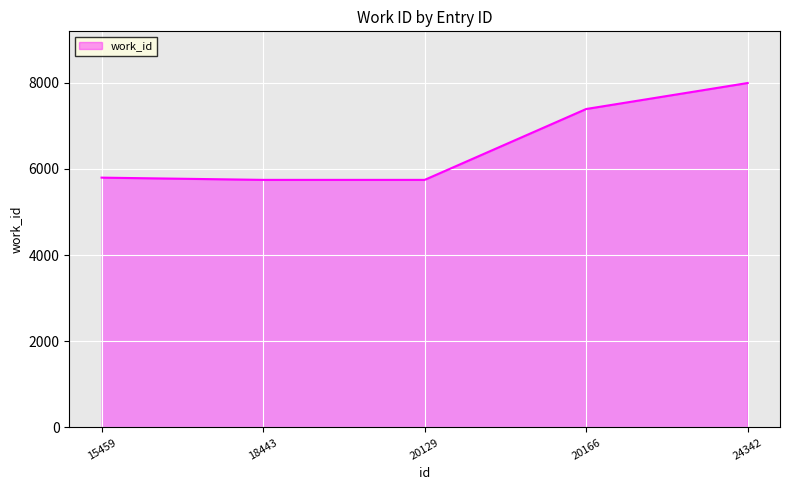

List the labels in order of value, largest first.

24342, 20166, 15459, 18443, 20129